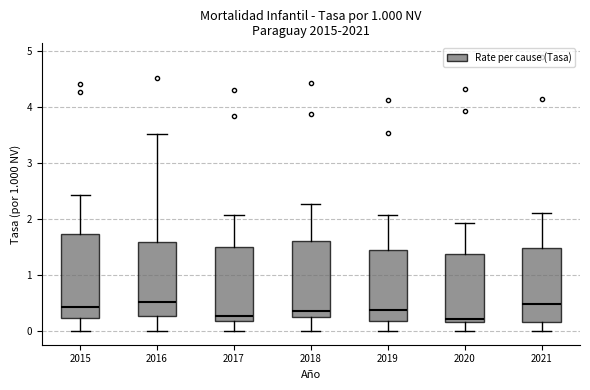

Where does the lower whisker of the box at x = 2015 end on the y-axis? The values are not printed on the chart, so give them approximately, as read against the axis.

0.0